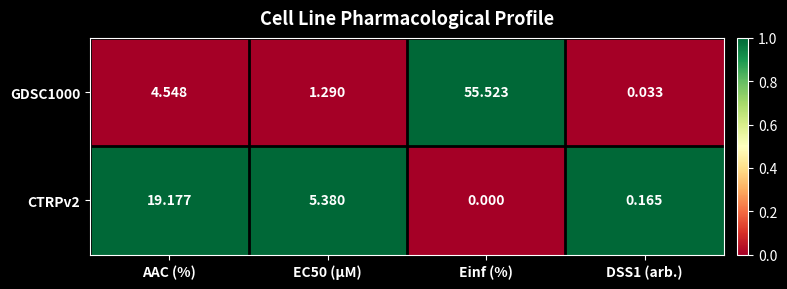

How many series are shown in this chart?

2